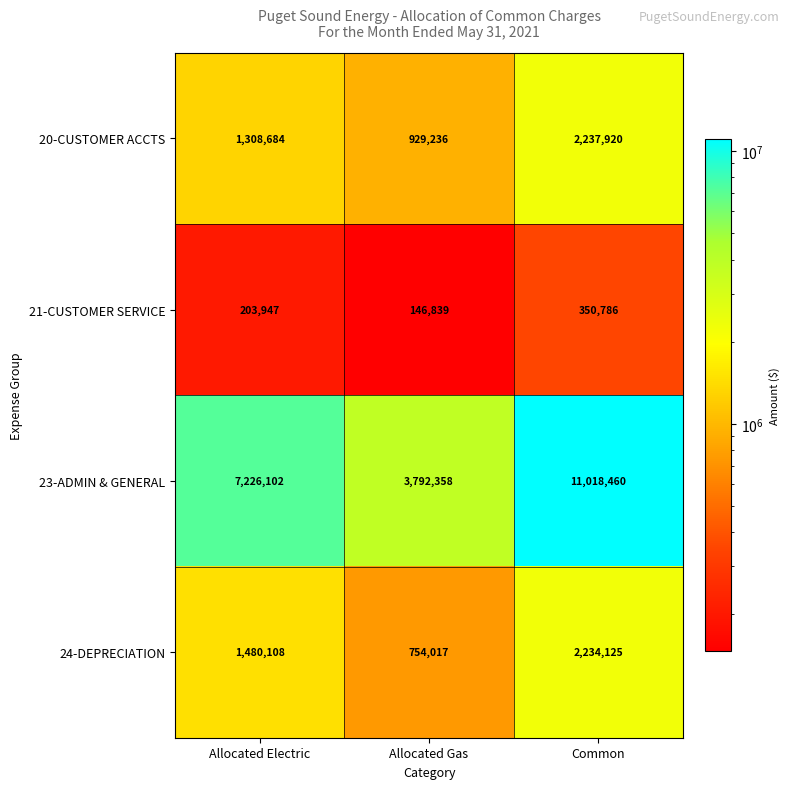

Which series has the largest total across all categories?

23-ADMIN & GENERAL